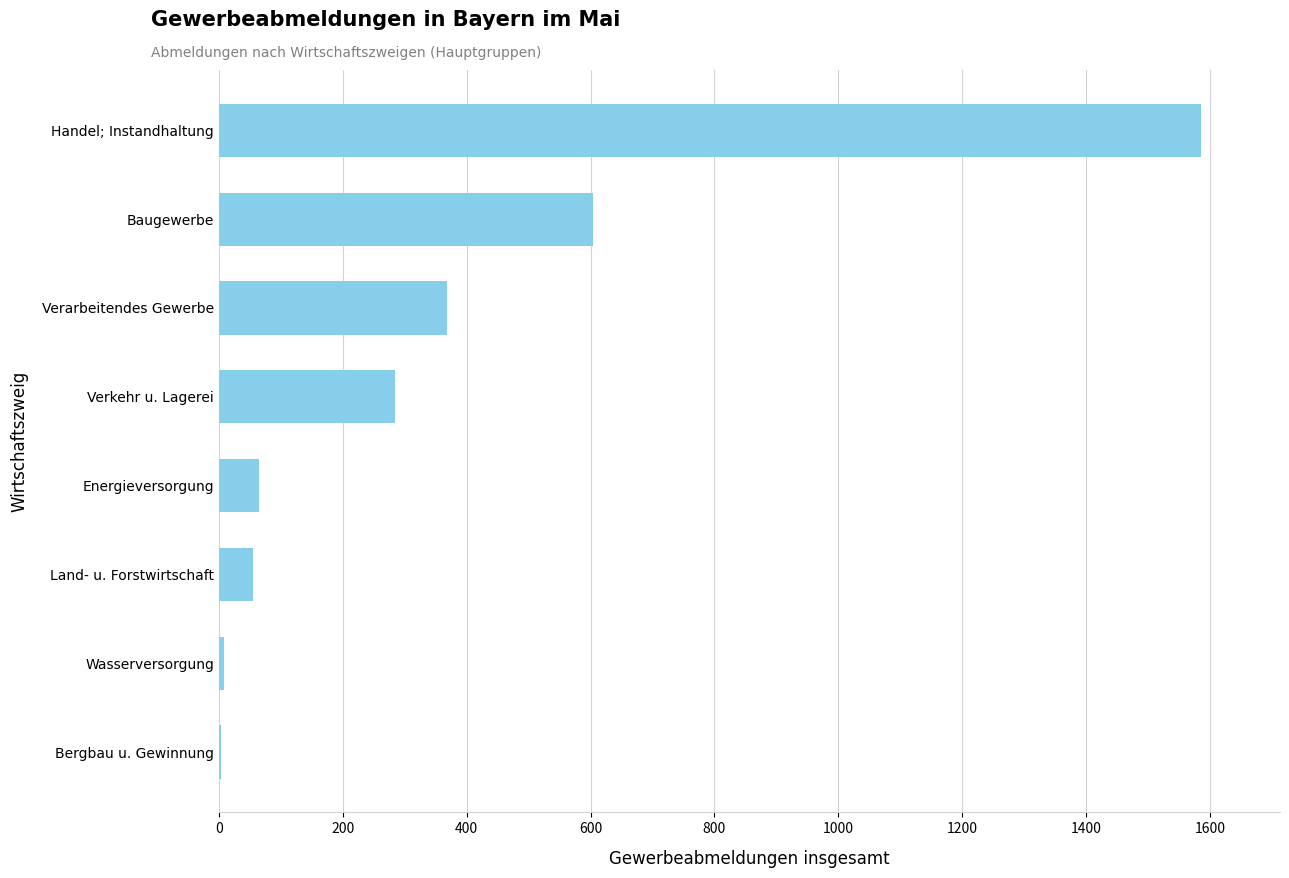

What is the ratio of the value at Verarbeitendes Gewerbe to the value at Land- u. Forstwirtschaft?

6.7